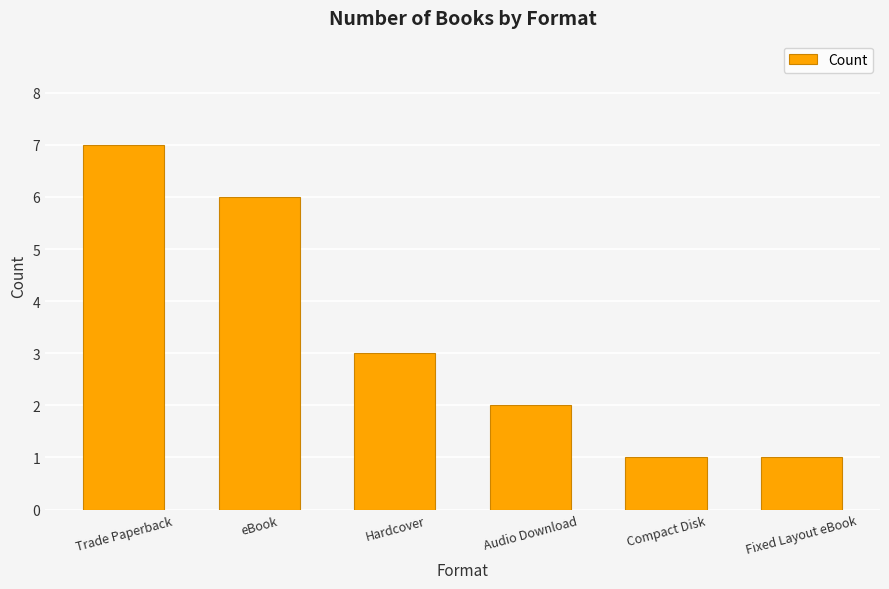

The value at Trade Paperback is 10. True or false?

False